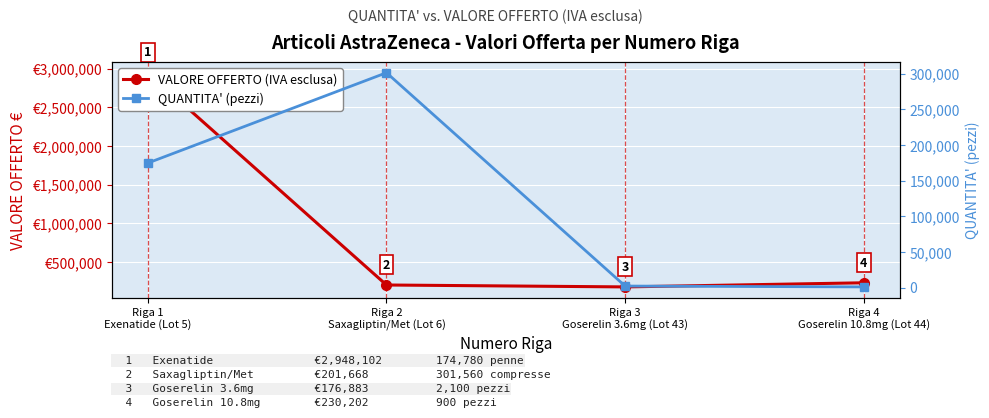

At which category does VALORE OFFERTO (IVA esclusa) reach its first local valley?

Riga 3
Goserelin 3.6mg (Lot 43)